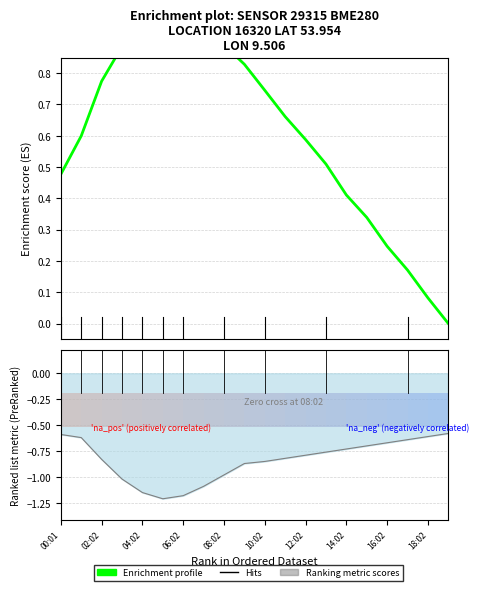

True or false: pressure and temperature cross at least once.

False